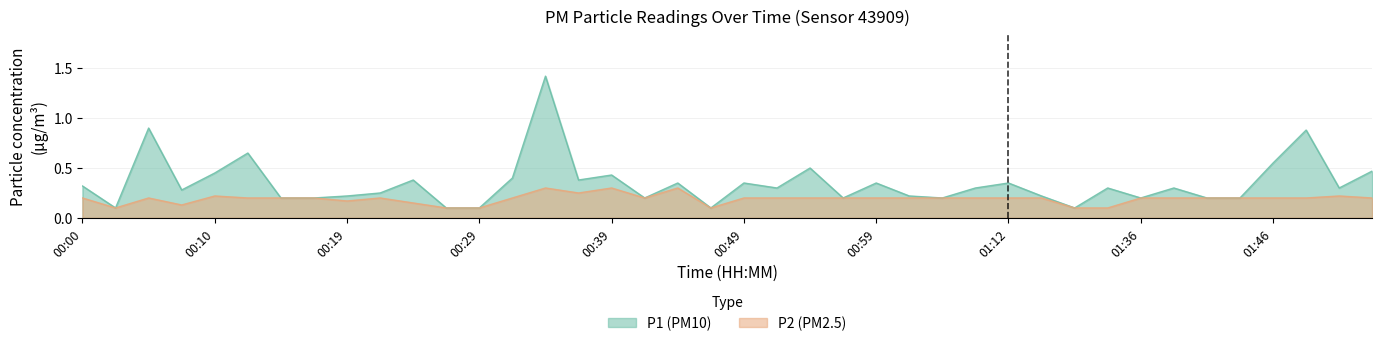

Does the chart have visible grid lines?

Yes